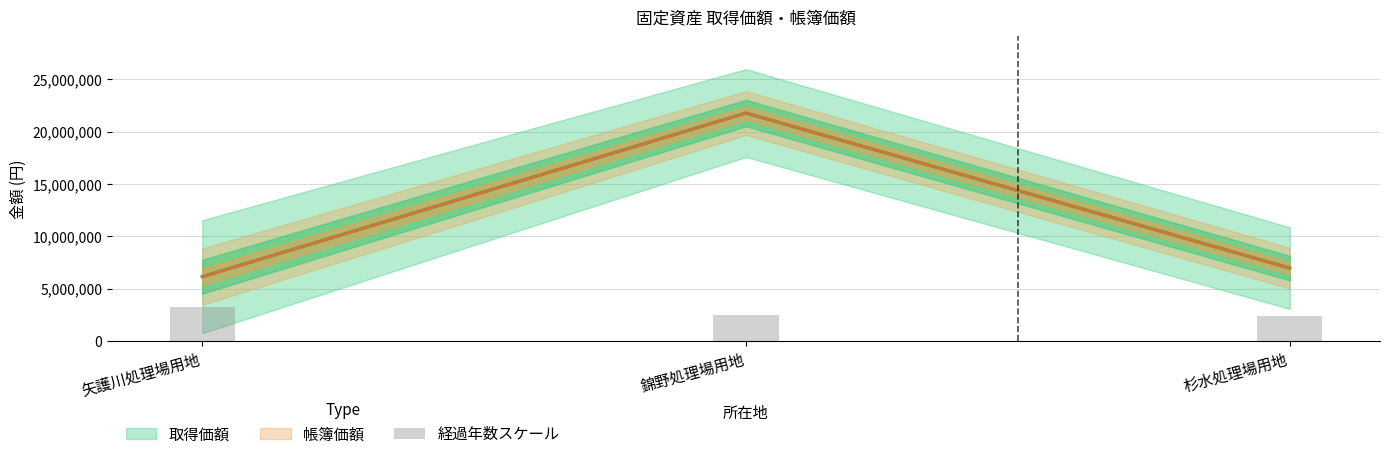

Does the chart contain stacked bars?

No